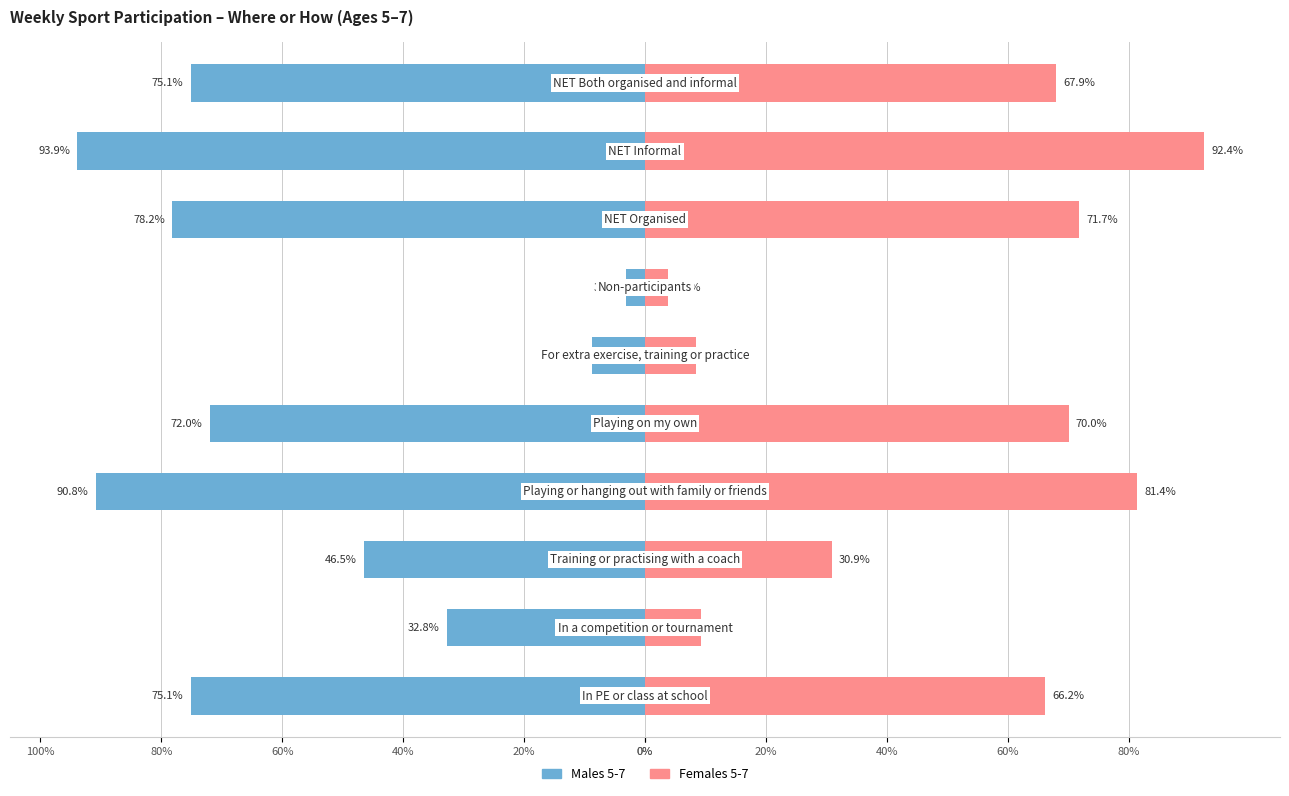

What is the value of the Females 5-7 bar at the 6th from the left?

0.1